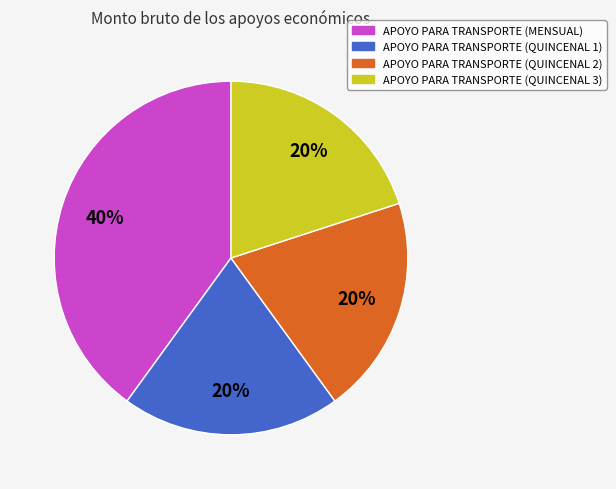

How many segments does this pie chart have?

4